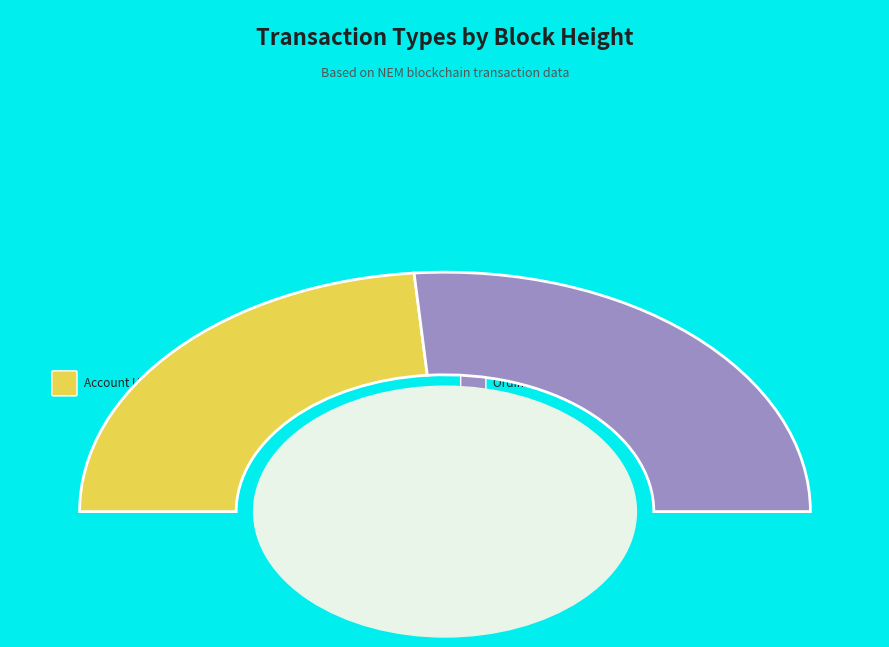

To the nearest percent, what is the combined percentage of Account Update (362819) and Ordinary Payment (361900)?

100%